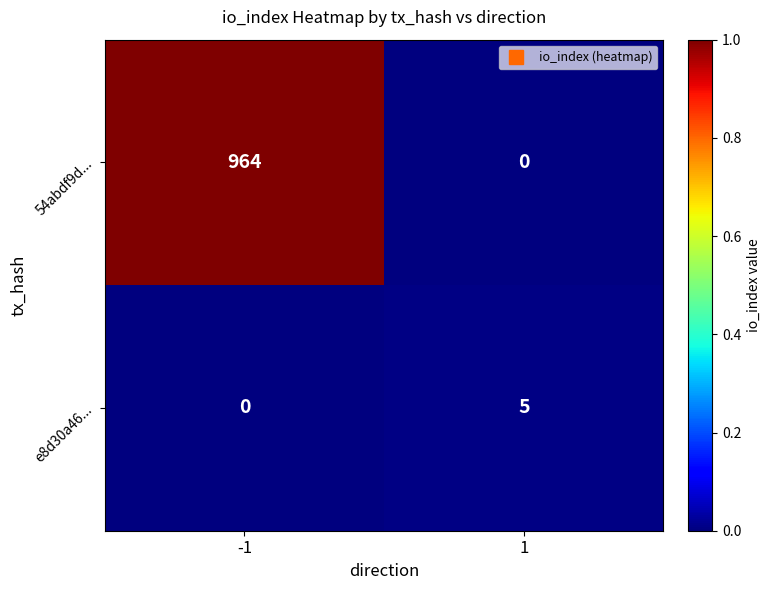

What is the maximum value shown in the chart?

964